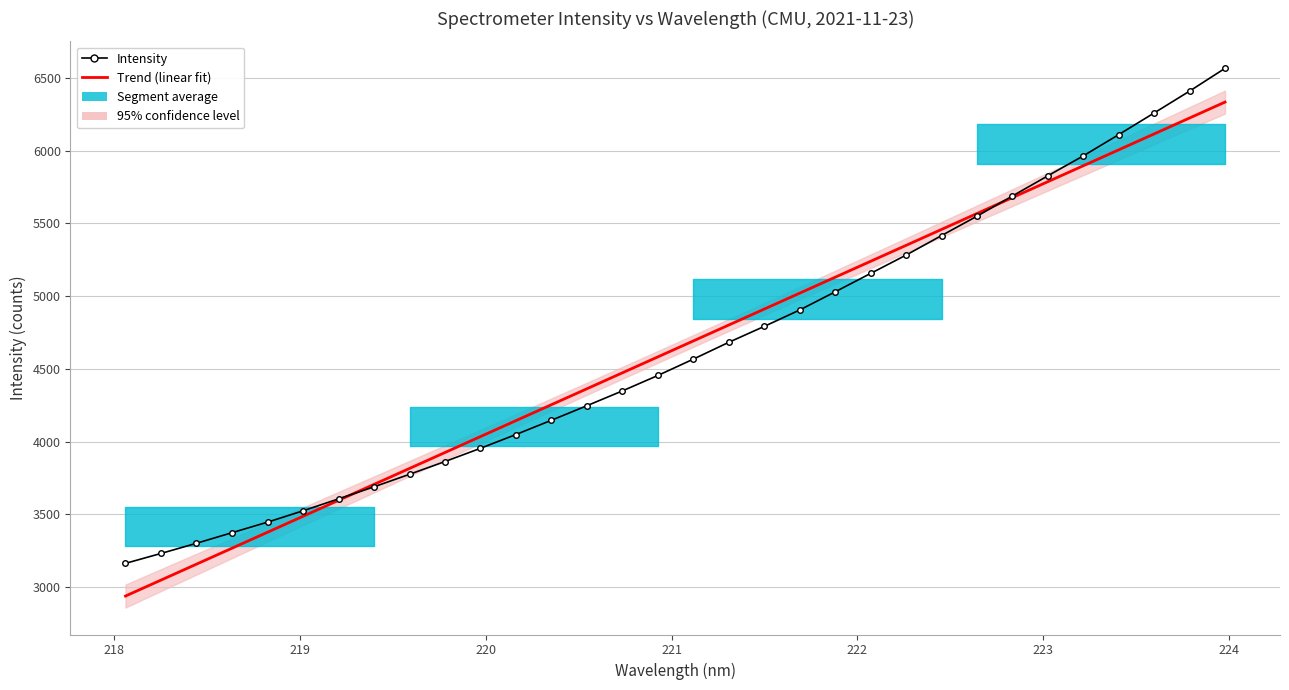

Count the number of categories in the chart.

32